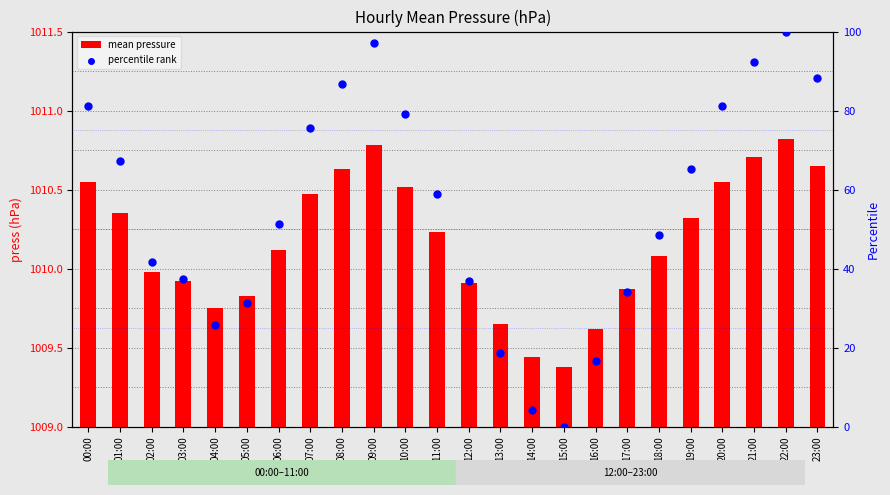

Which series contains the lowest Y value?

percentile rank